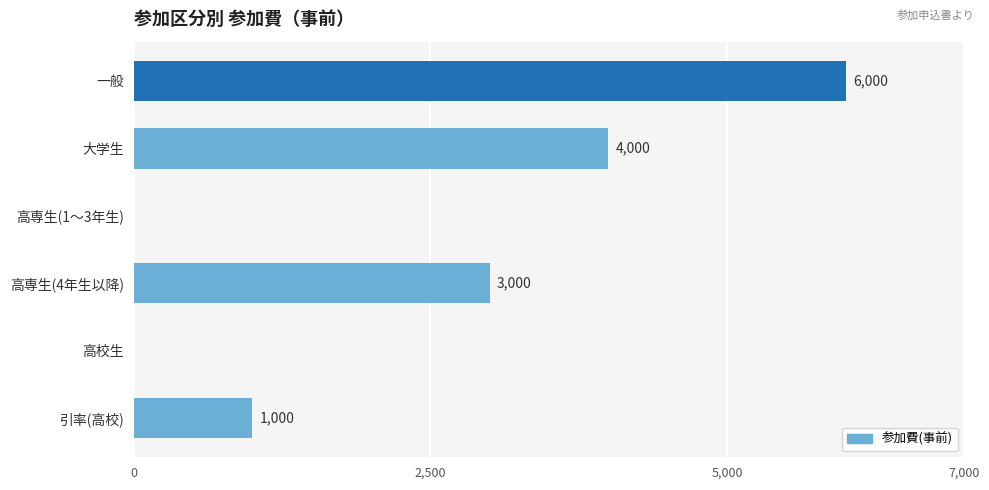

The chart shows a value of 3175 at 一般. True or false?

False